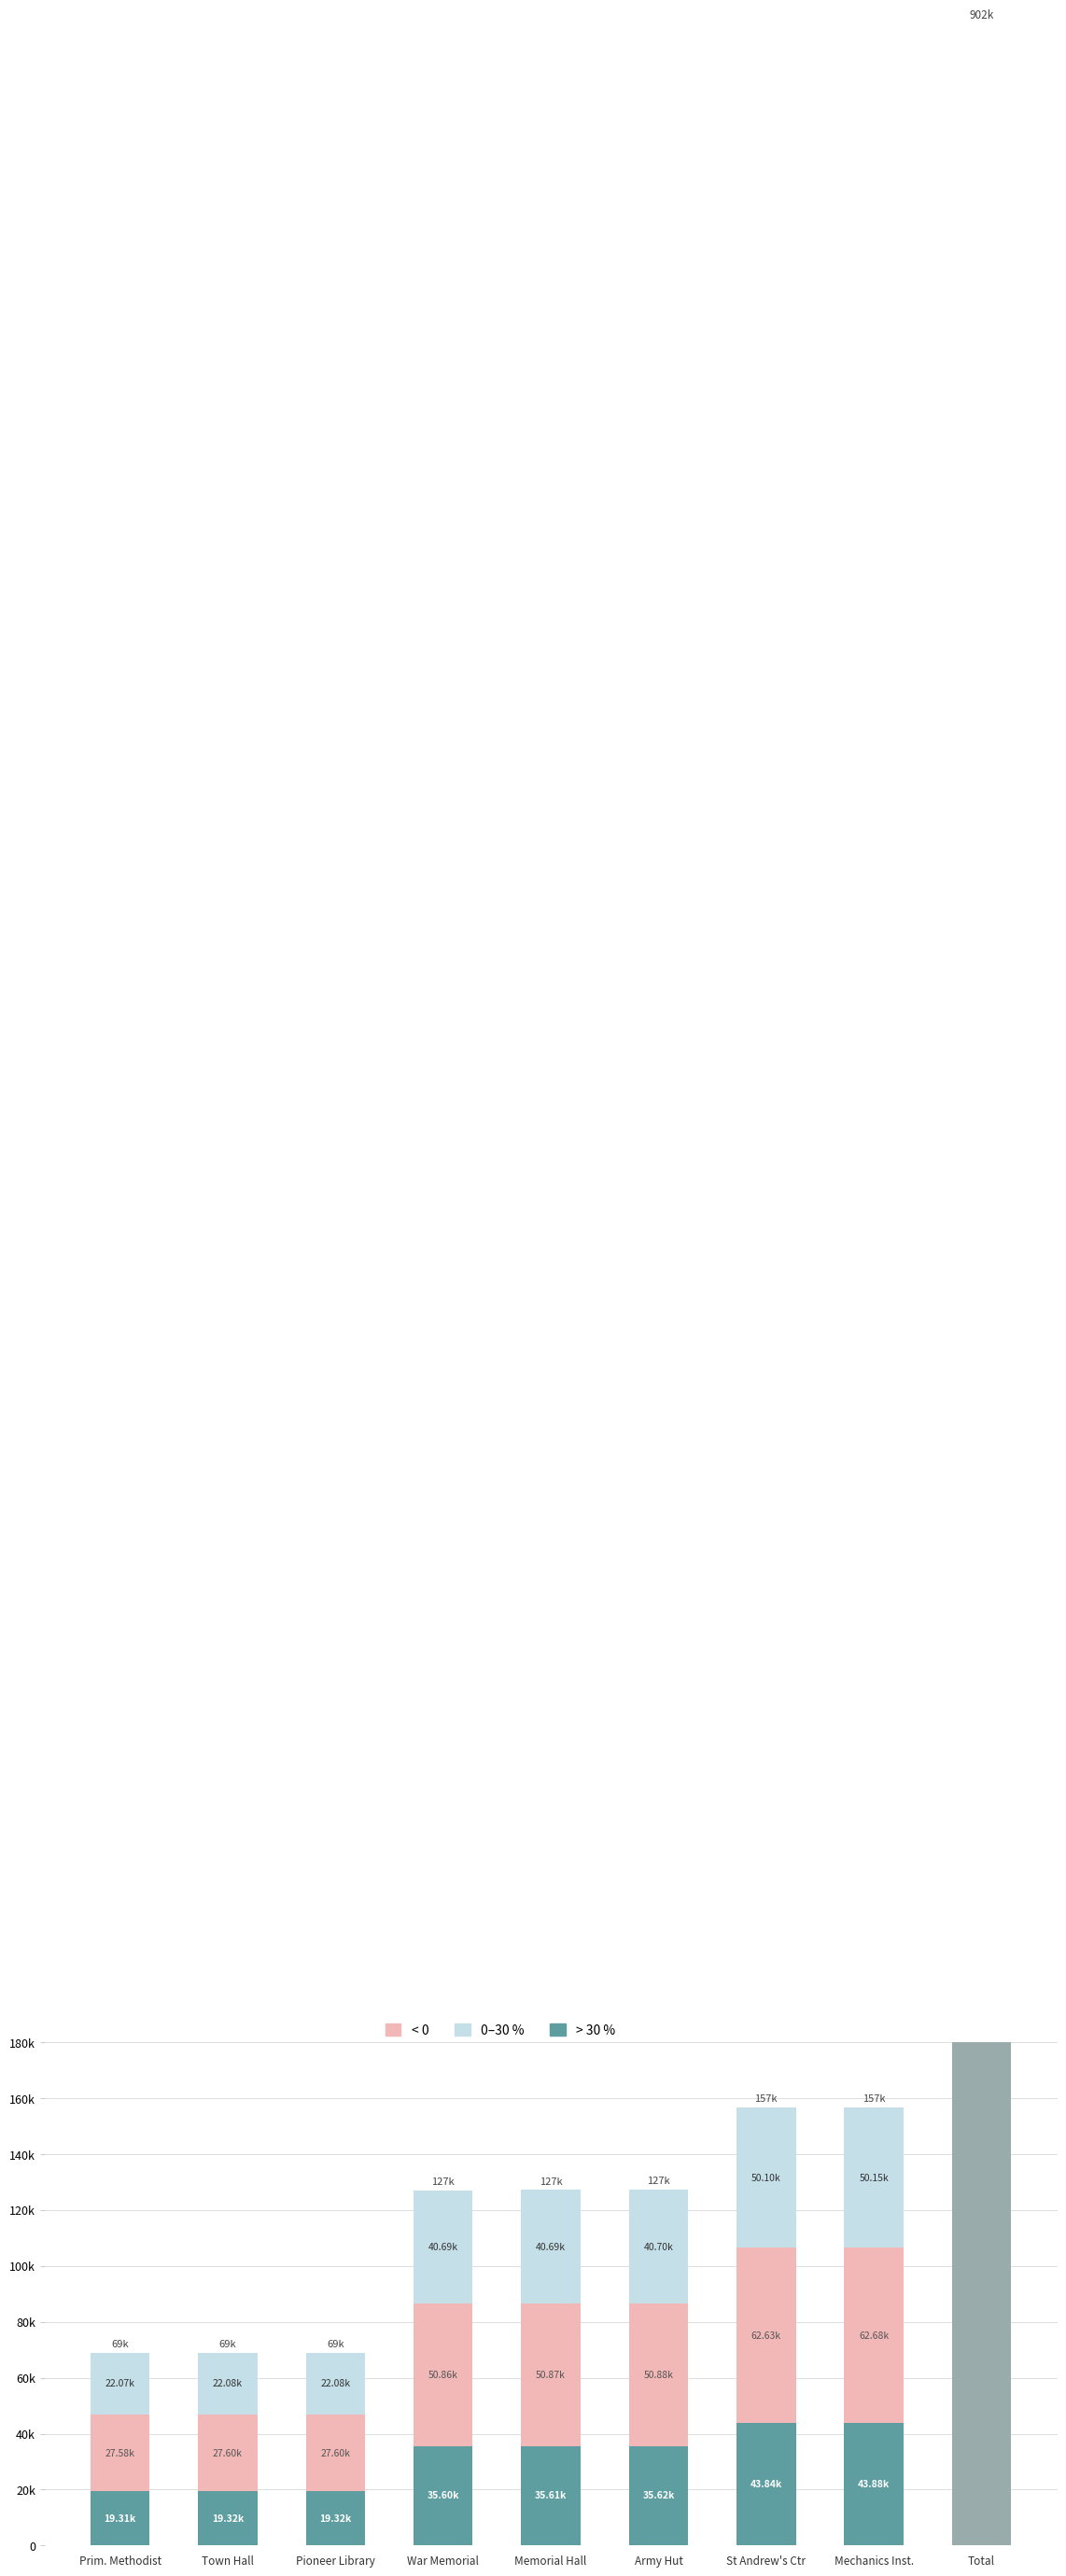

Reading left to right, transcribe all the data shown in this chart.

> 30 %: 19309	19320	19321	35603	35606	35616	43840	43879
< 0: 27584	27600	27601	50862	50866	50880	62628	62684
0–30 %: 22069	22080	22082	40691	40693	40705	50104	50149